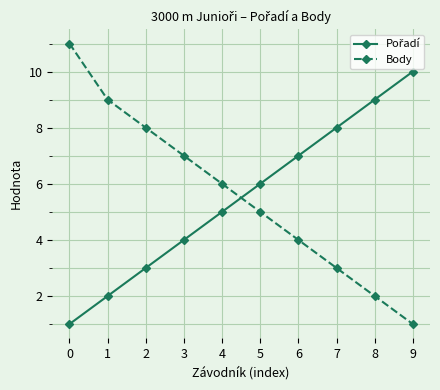

What is the lowest value of the Body series?

1